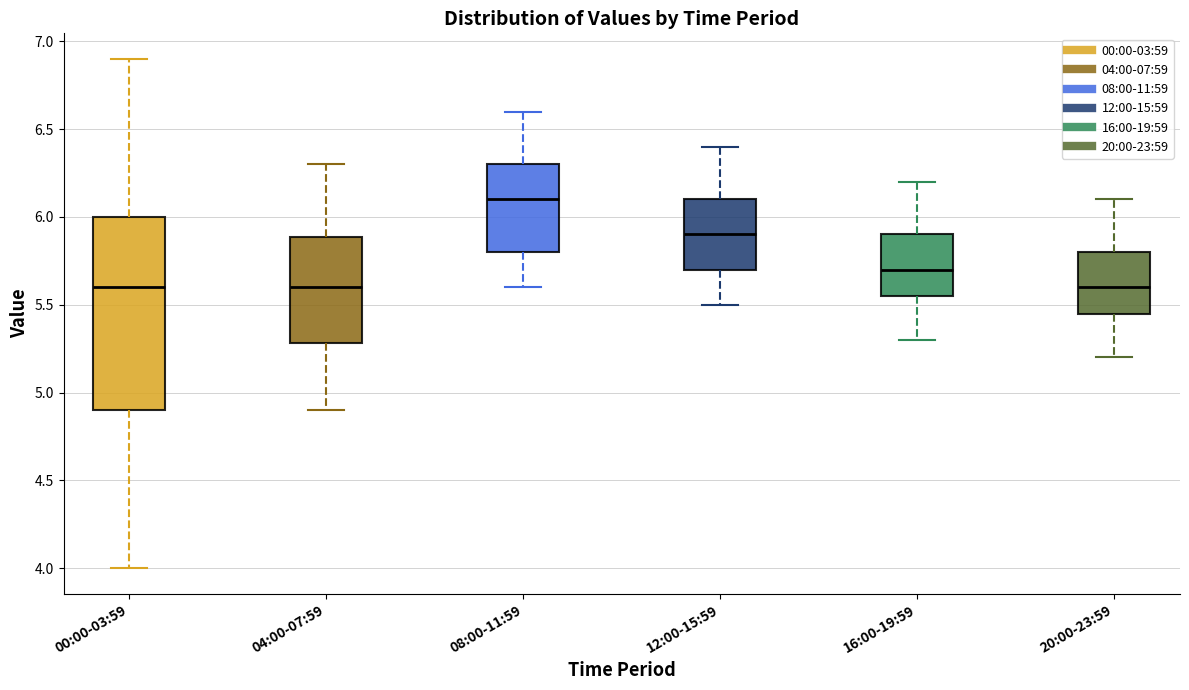

Reading left to right, transcribe this box plot: for each box, give where its median line is, the range the box spans, and where its two whiskers end, as read against the y-axis. The values are not printed on the chart, so give them approximately, as read against the axis.

00:00-03:59: median 5.60, box 4.90 to 6.00, whiskers 4.00 to 6.90
04:00-07:59: median 5.60, box 5.30 to 5.90, whiskers 4.90 to 6.30
08:00-11:59: median 6.10, box 5.80 to 6.30, whiskers 5.60 to 6.60
12:00-15:59: median 5.90, box 5.70 to 6.10, whiskers 5.50 to 6.40
16:00-19:59: median 5.70, box 5.55 to 5.90, whiskers 5.30 to 6.20
20:00-23:59: median 5.60, box 5.45 to 5.80, whiskers 5.20 to 6.10